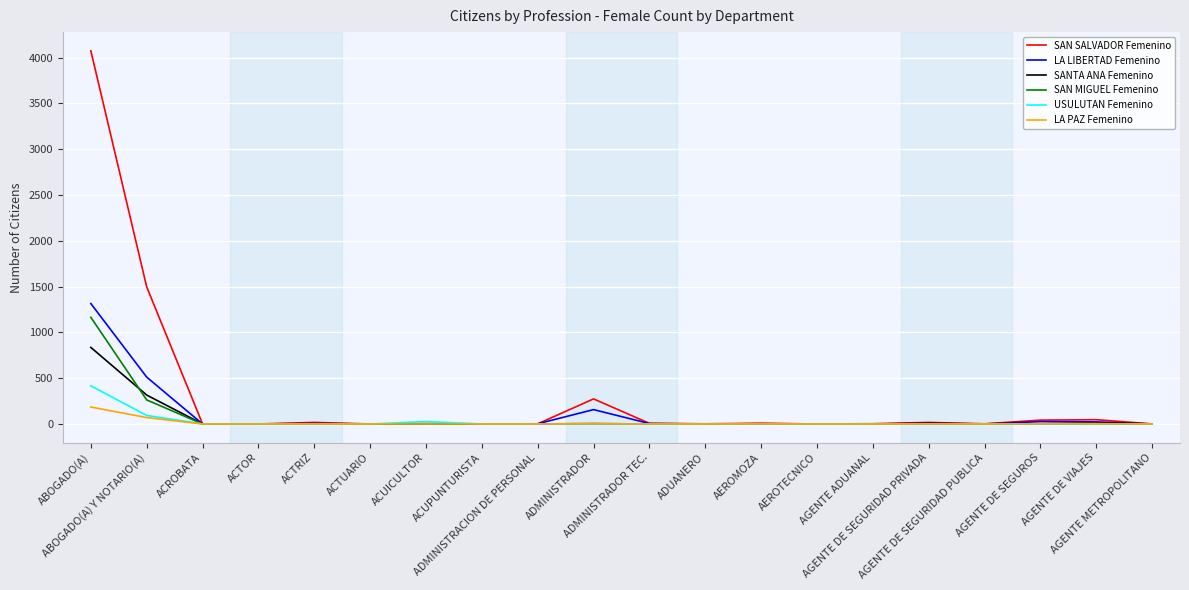

True or false: LA PAZ Femenino has more than 0 interior local peaks.

True